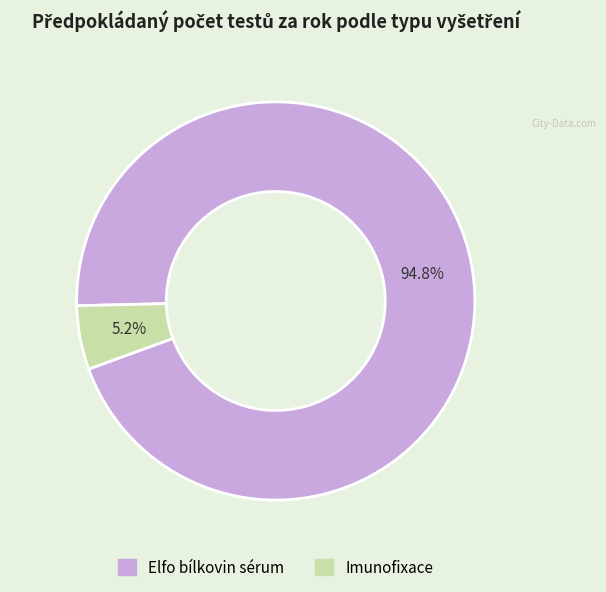

Is it true that Elfo bílkovin sérum is 99% of the pie?

False